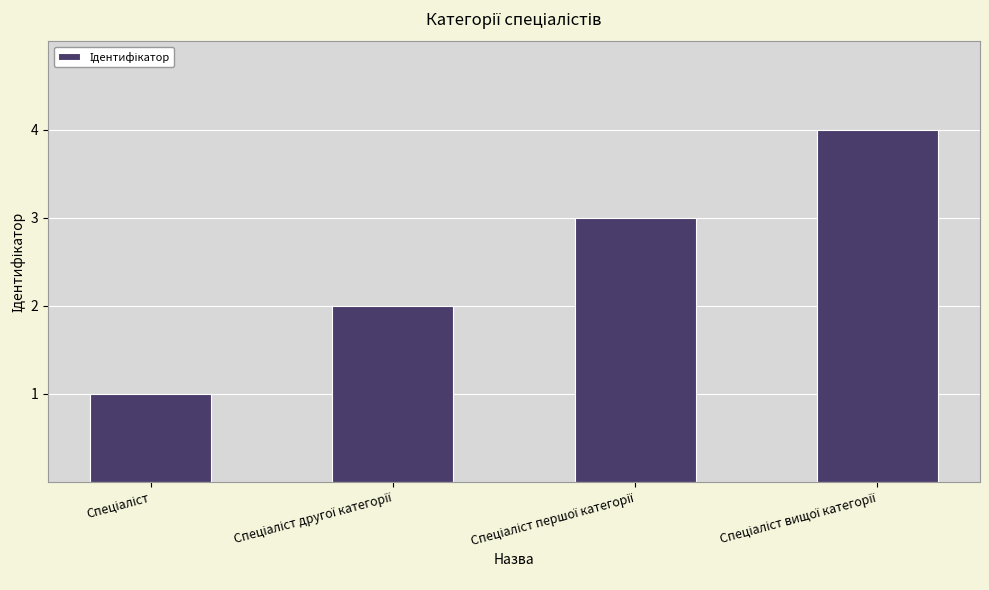

What is the value of the 2nd bar from the left?

2